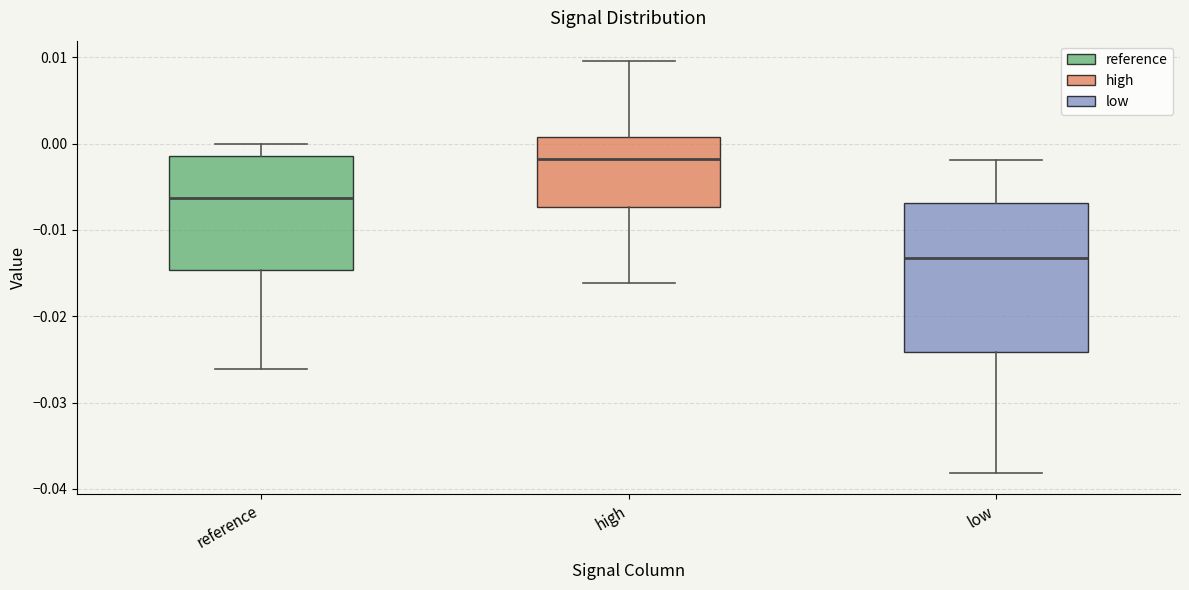

Reading left to right, transcribe this box plot: for each box, give where its median line is, the range the box spans, and where its two whiskers end, as read against the y-axis. The values are not printed on the chart, so give them approximately, as read against the axis.

reference: median -0.006, box -0.015 to -0.001, whiskers -0.026 to 0.000
high: median -0.002, box -0.007 to 0.001, whiskers -0.016 to 0.010
low: median -0.013, box -0.024 to -0.007, whiskers -0.038 to -0.002